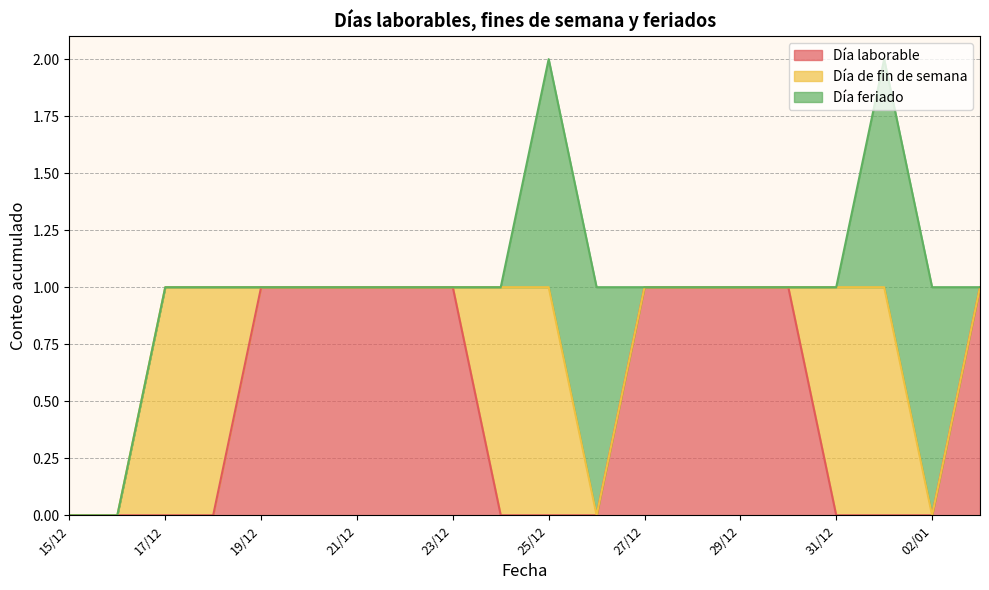

Is it true that Día de fin de semana equals 0 at 29/12?

False